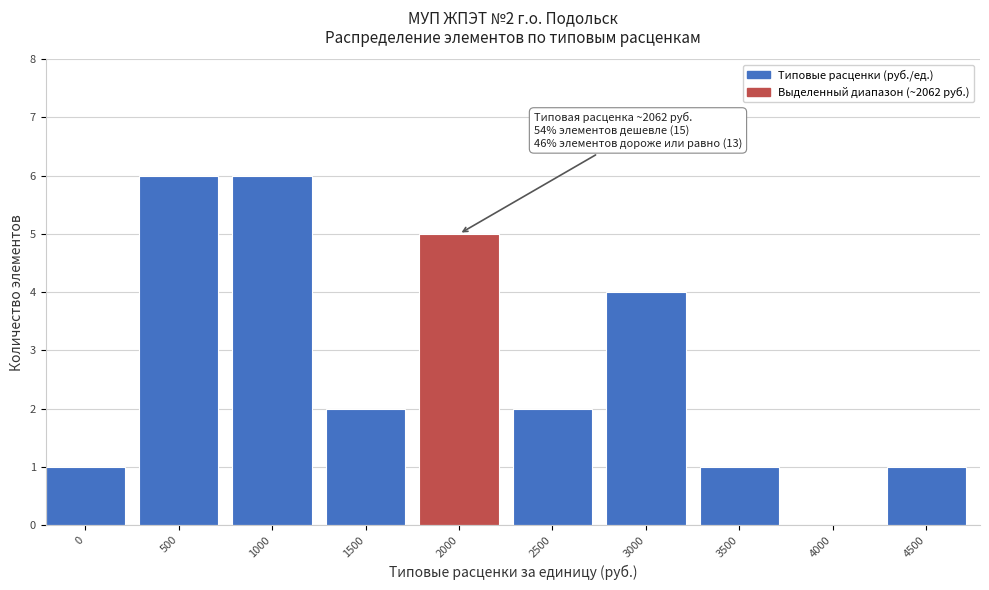

Reading left to right, transcribe all the data shown in this chart.

0=1	500=6	1000=6	1500=2	2000=5	2500=2	3000=4	3500=1	4000=0	4500=1